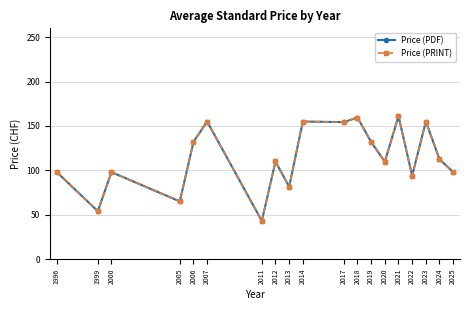

List the labels in order of Price (PDF) value, largest first.

2021, 2018, 2007, 2014, 2023, 2017, 2006, 2019, 2024, 2012, 2020, 1996, 2000, 2025, 2022, 2013, 2005, 1999, 2011